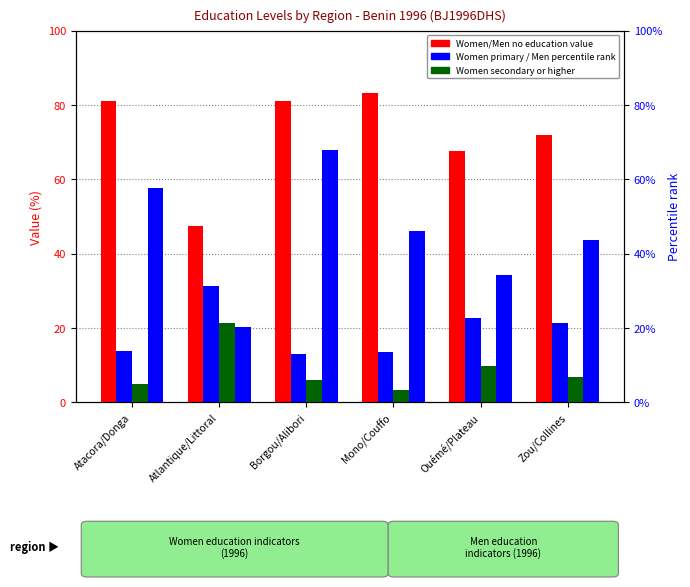

Rank the series at Atlantique/Littoral from highest to lowest value.

Women no edu, Women primary, Women secondary higher, Men no edu (percentile rank)